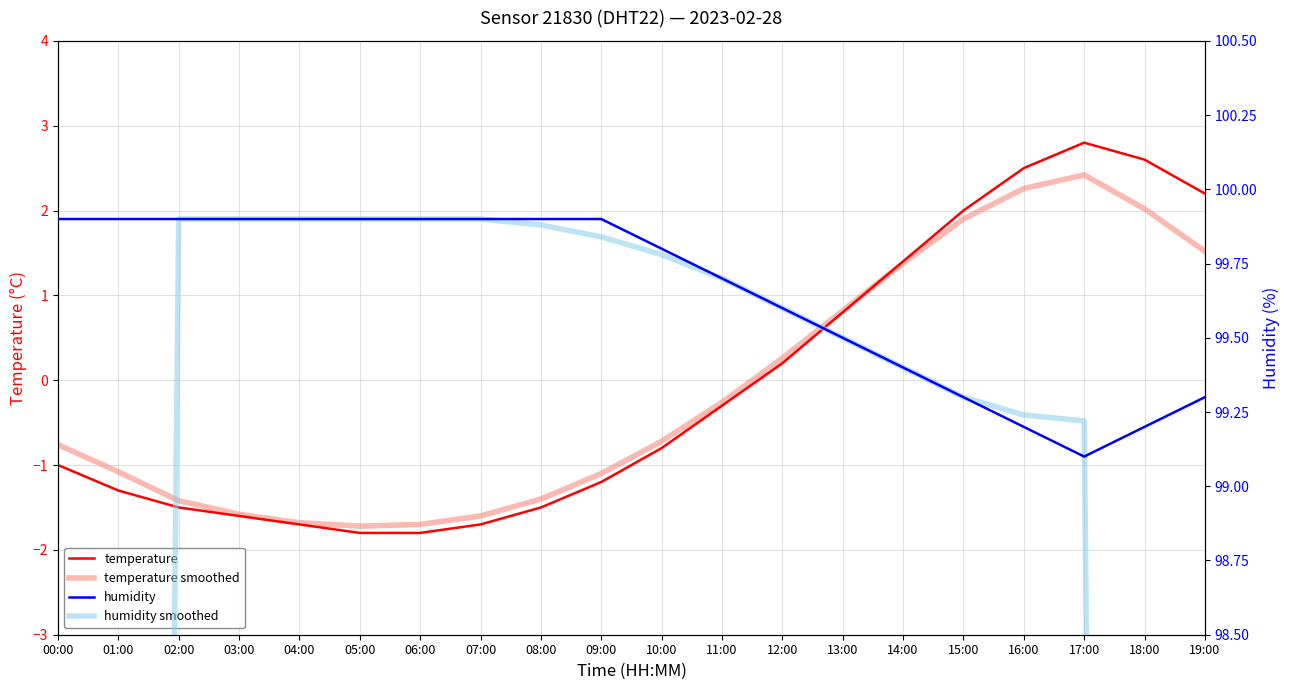

Between which two adjacent categories do humidity and humidity smoothed first intersect?

01:00 and 02:00